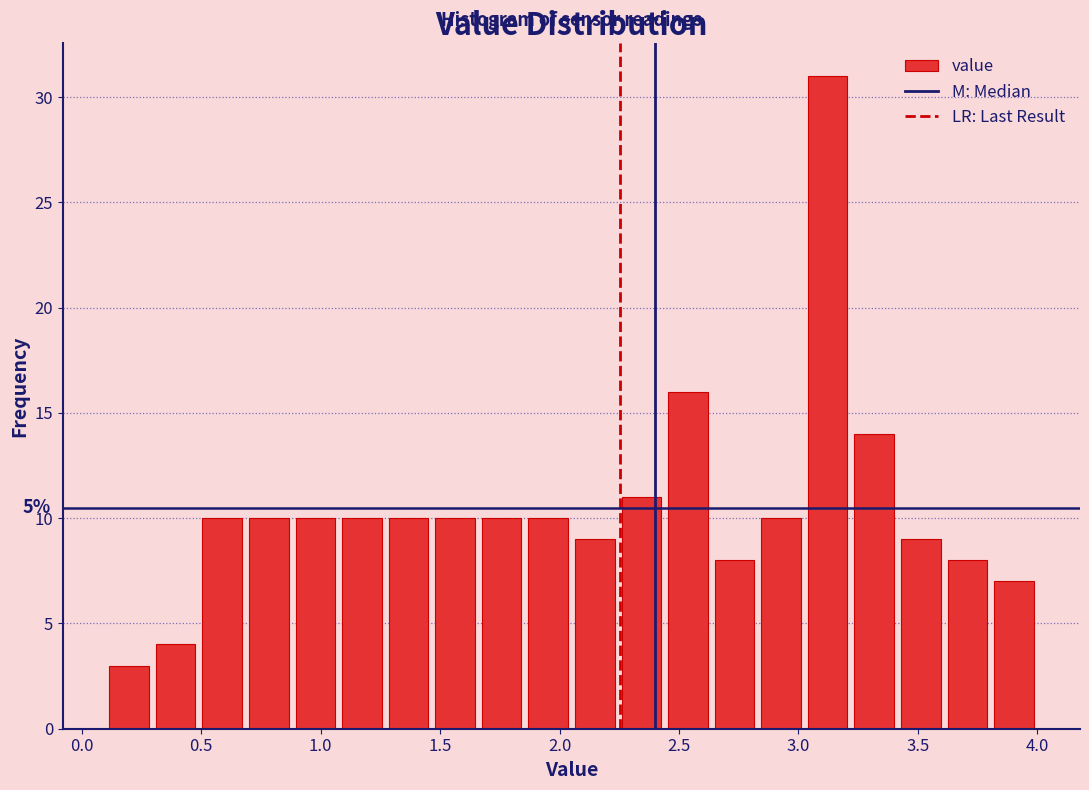

Around what value on the x-axis is the tallest bar? Give the approximate position of its centre, as read against the axis.

3.10